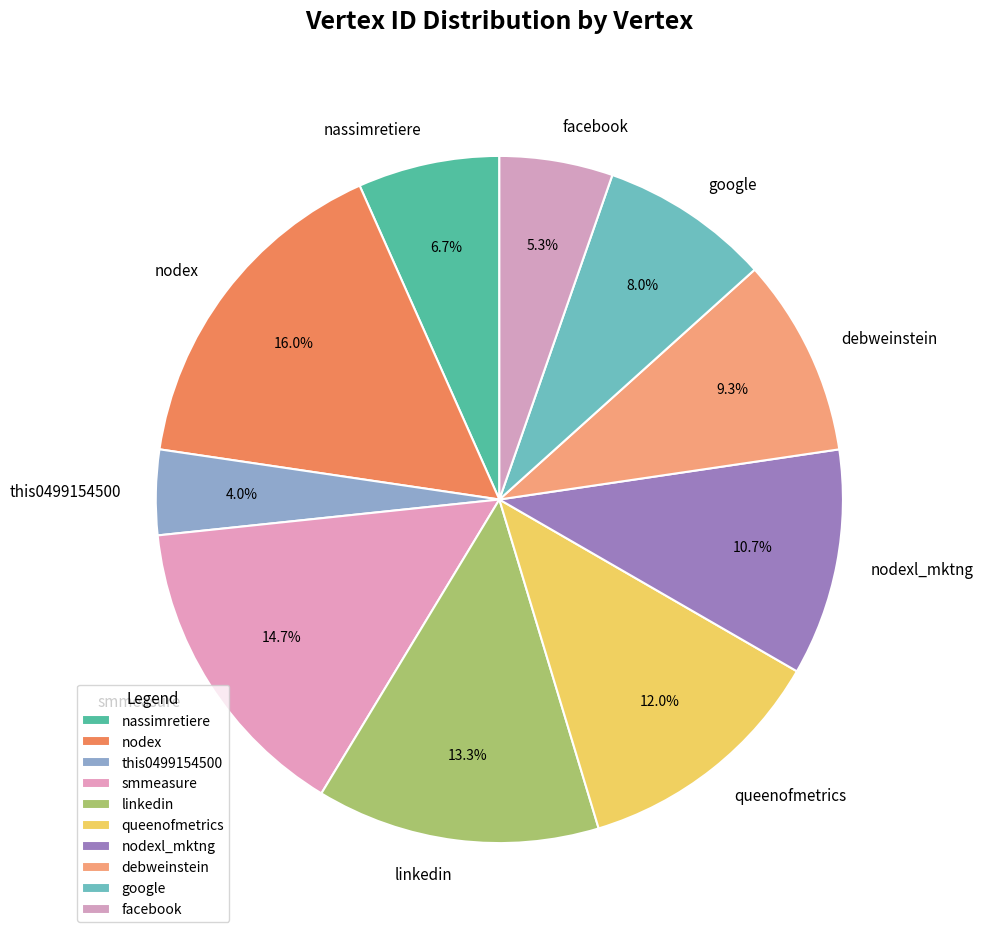

Is there any slice that represents more than half of the pie?

No